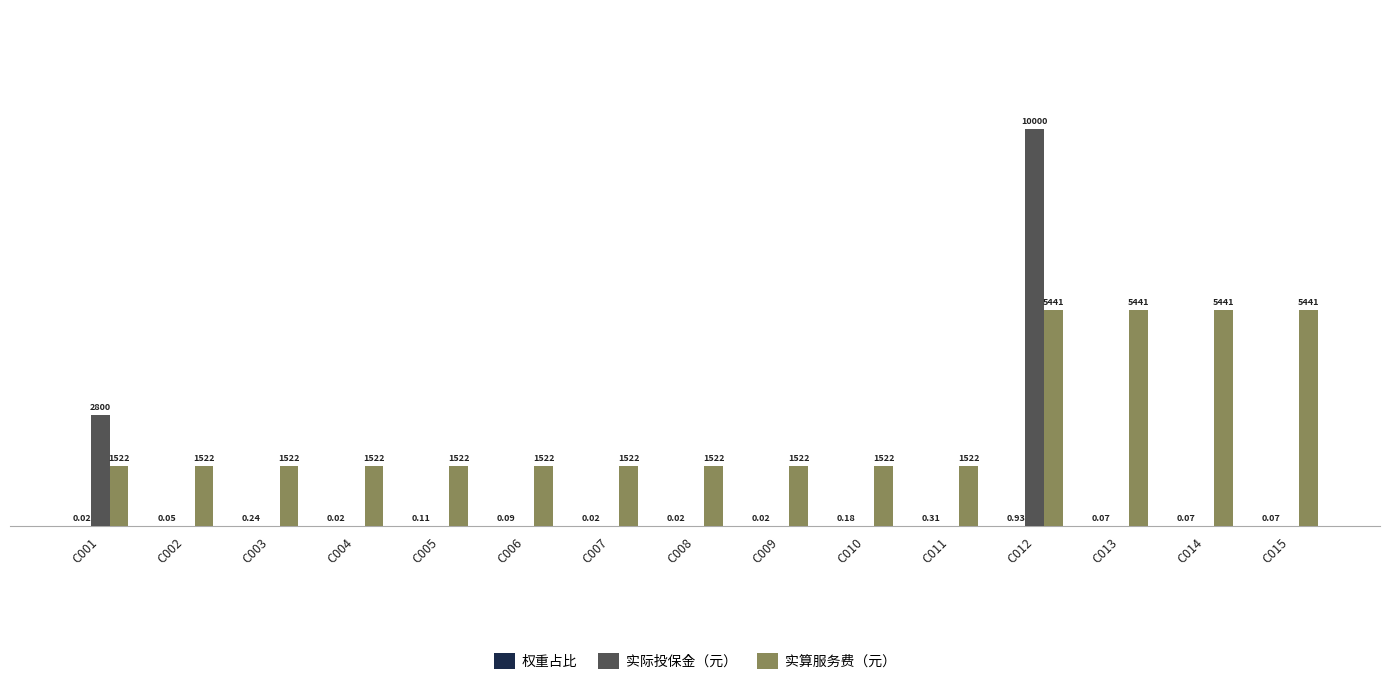

Which series has the largest total across all categories?

实算服务费（元）